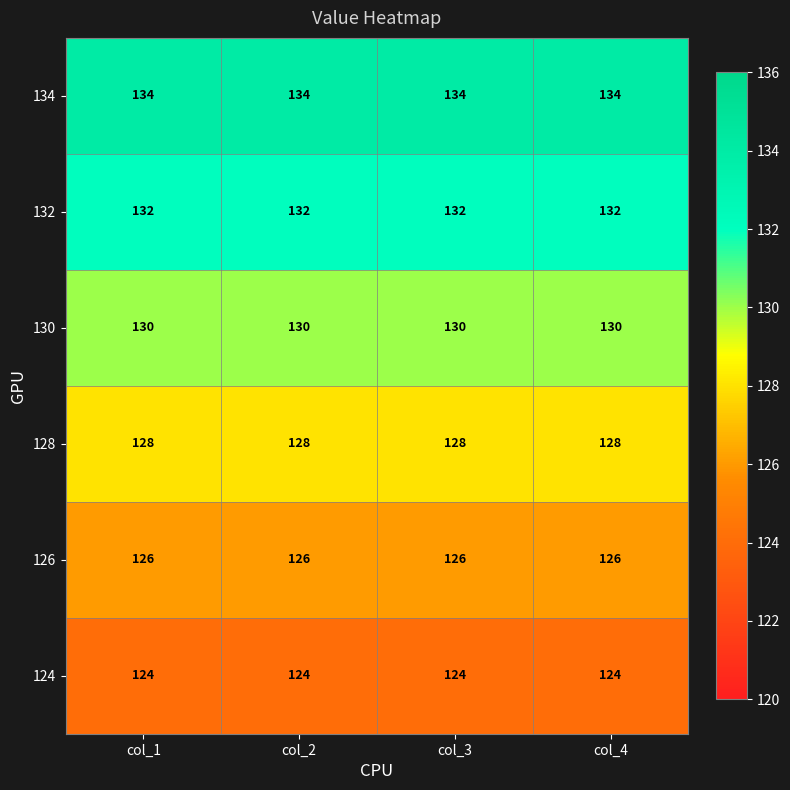

The value of 132 at col_2 is 60. True or false?

False